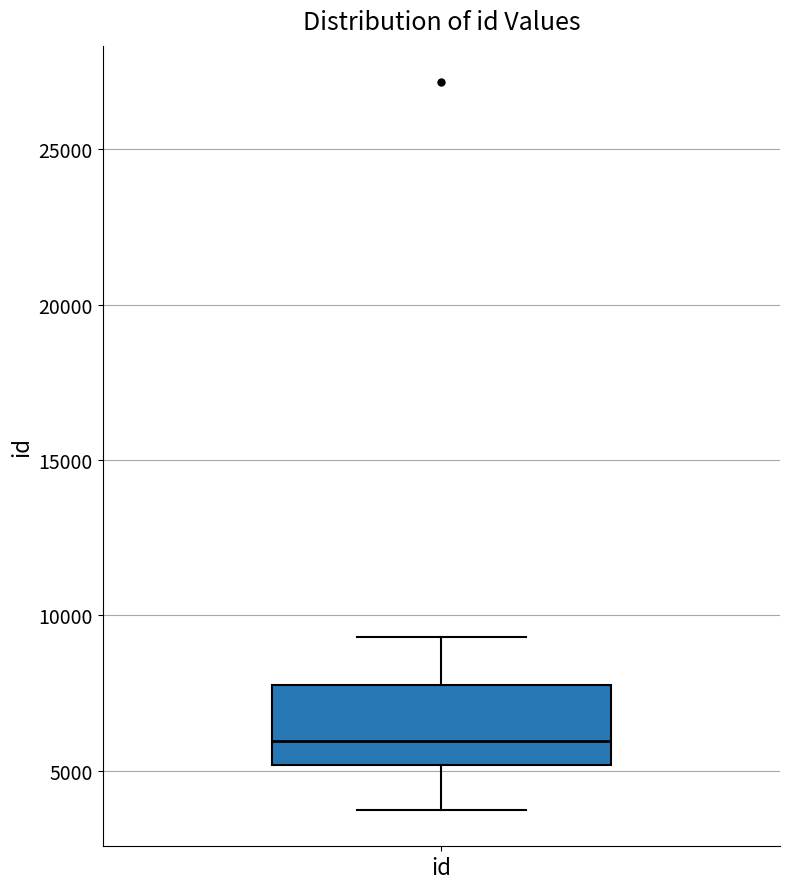

Read this box plot against the y-axis: the position of the median line, the range covered by the box, and the ends of both whiskers. The values are not printed on the chart, so give them approximately, as read against the axis.

median 6000, box 5000 to 7500, whiskers 3500 to 9500